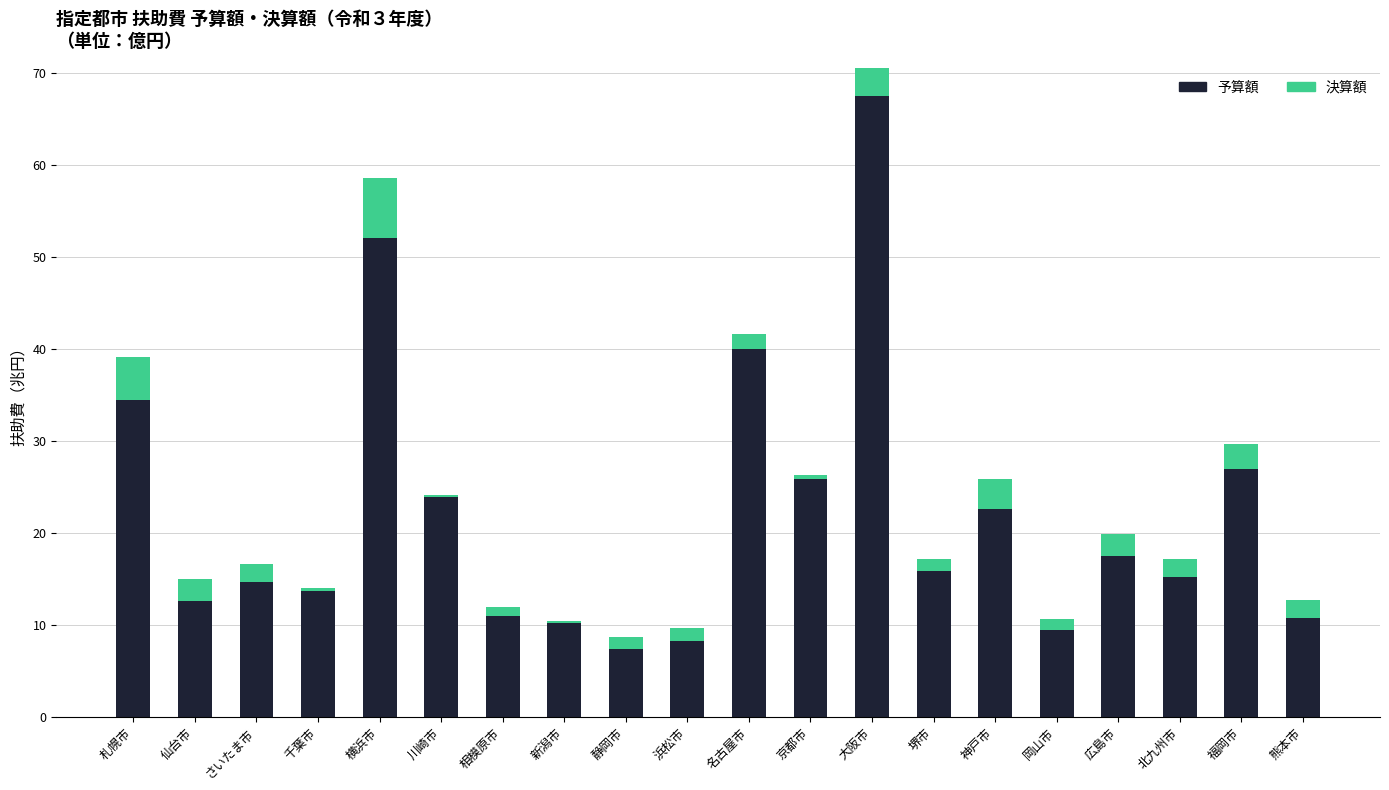

What is the difference between the 決算額 values at 神戸市 and 仙台市?

0.9